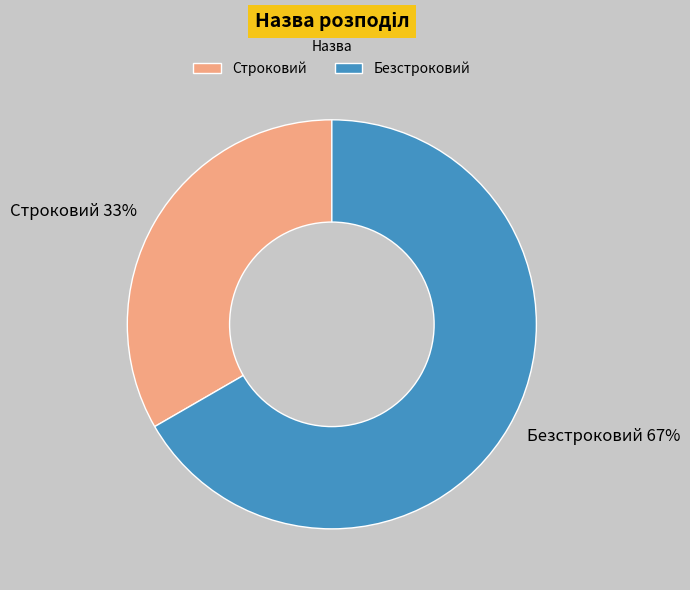

Which has a higher value, Строковий or Безстроковий?

Безстроковий